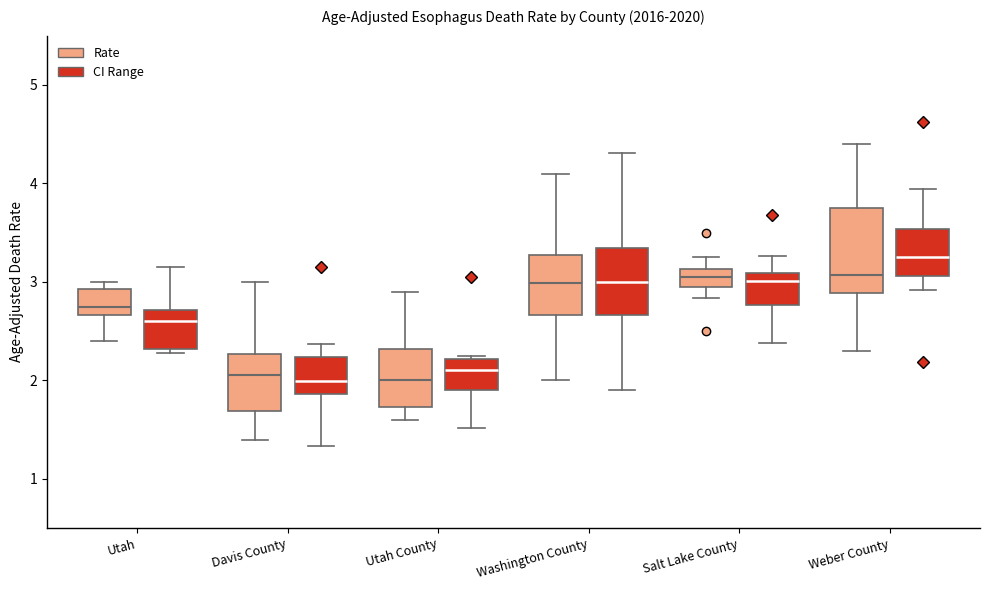

Reading left to right, read every box against the y-axis: the position of its median line, the range the box covers, and the ends of its whiskers. The values are not printed on the chart, so give them approximately, as read against the axis.

Utah (Rate): median 2.7 (just above the box's lower edge), box 2.7 to 2.9, whiskers 2.4 to 3.0
Utah (CI Range): median 2.6, box 2.3 to 2.7, whiskers 2.3 (just below the box's lower edge) to 3.2
Davis County (Rate): median 2.1, box 1.7 to 2.3, whiskers 1.4 to 3.0
Davis County (CI Range): median 2.0, box 1.9 to 2.2, whiskers 1.3 to 2.4
Utah County (Rate): median 2.0, box 1.7 to 2.3, whiskers 1.6 to 2.9
Utah County (CI Range): median 2.1, box 1.9 to 2.2, whiskers 1.5 to 2.3
Washington County (Rate): median 3.0, box 2.7 to 3.3, whiskers 2.0 to 4.1
Washington County (CI Range): median 3.0, box 2.7 to 3.3, whiskers 1.9 to 4.3
Salt Lake County (Rate): median 3.0, box 2.9 to 3.1, whiskers 2.8 to 3.3
Salt Lake County (CI Range): median 3.0, box 2.8 to 3.1, whiskers 2.4 to 3.3
Weber County (Rate): median 3.1, box 2.9 to 3.8, whiskers 2.3 to 4.4
Weber County (CI Range): median 3.3, box 3.1 to 3.5, whiskers 2.9 to 3.9